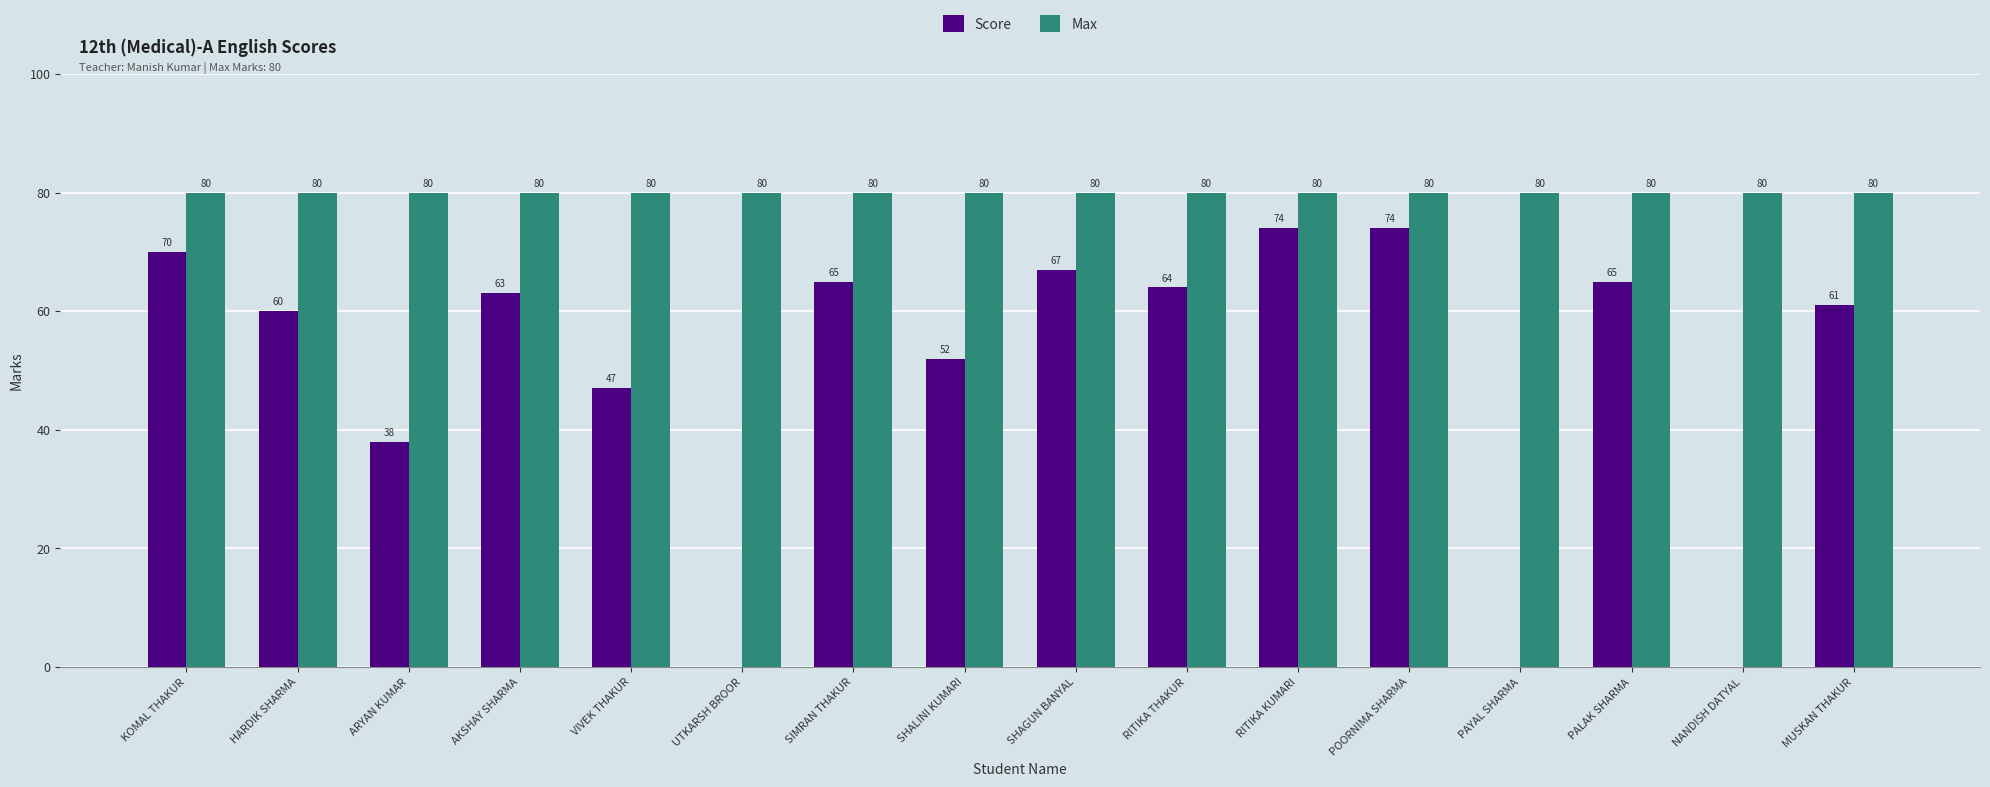

The value of Score at PALAK SHARMA is 65. True or false?

True